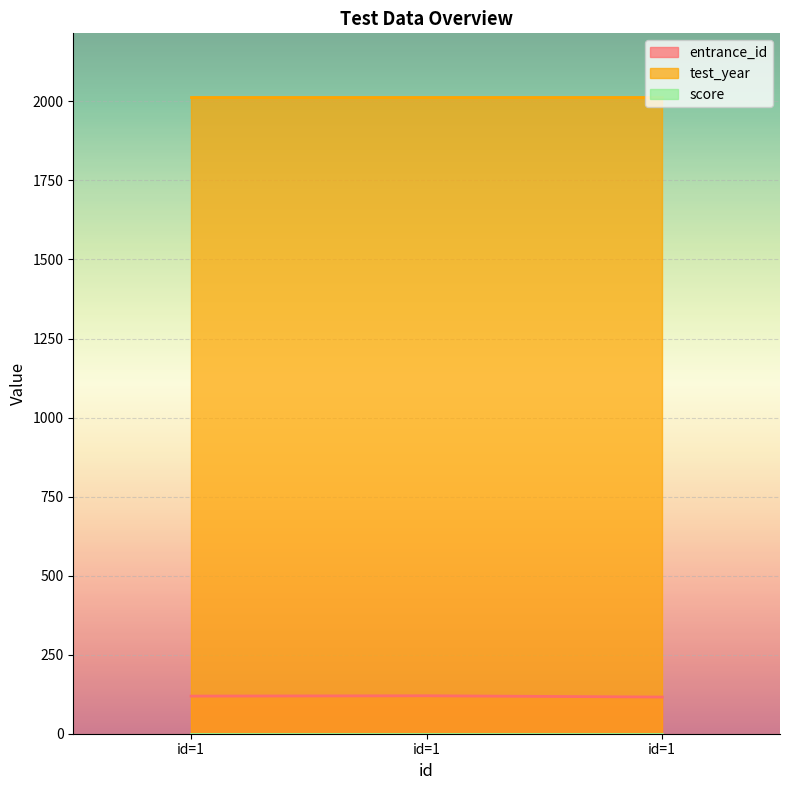

At which category is the sum across all series the highest?

1